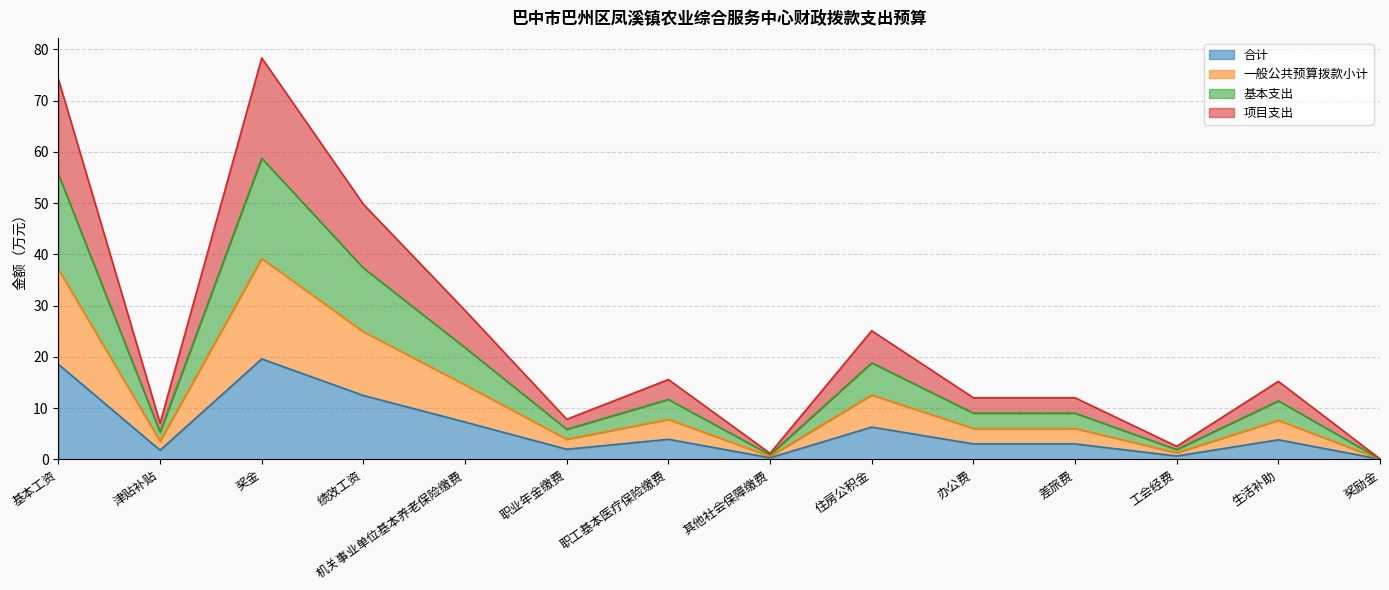

Is it true that 基本支出 equals 1.6 at 职业年金缴费?

False